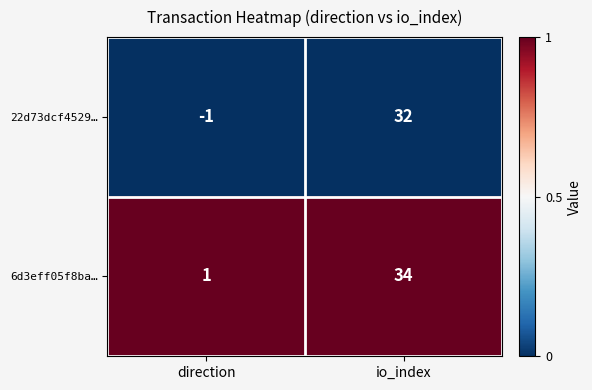

The 22d73dcf4529… series shows 13 at io_index. True or false?

False